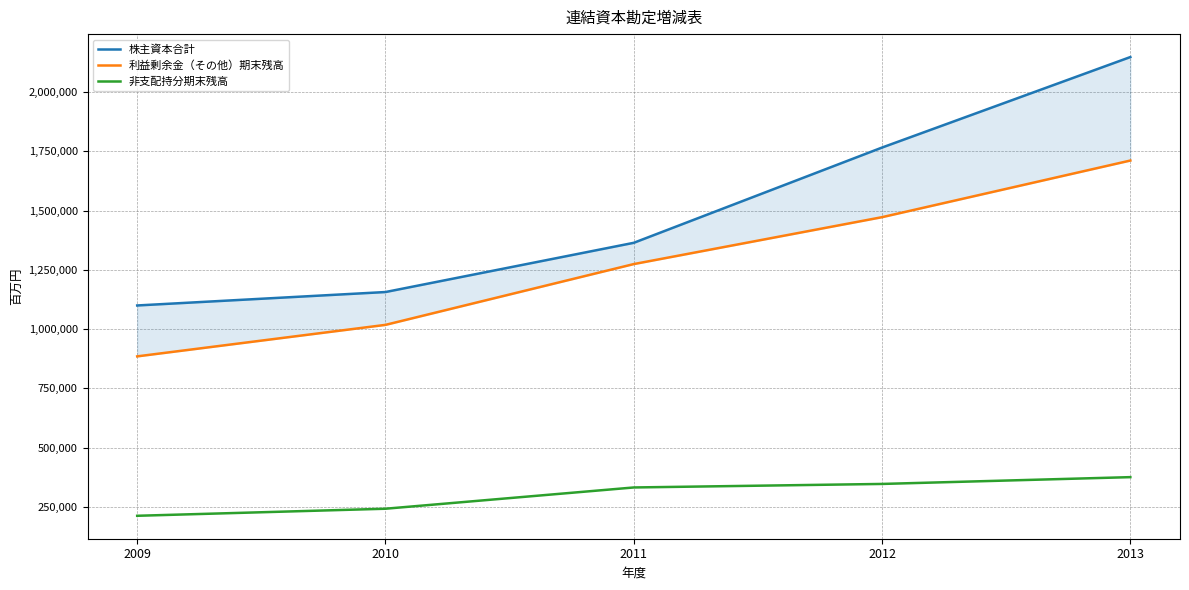

What are all the series names shown in the legend?

株主資本合計, 利益剰余金（その他）期末残高, 非支配持分期末残高